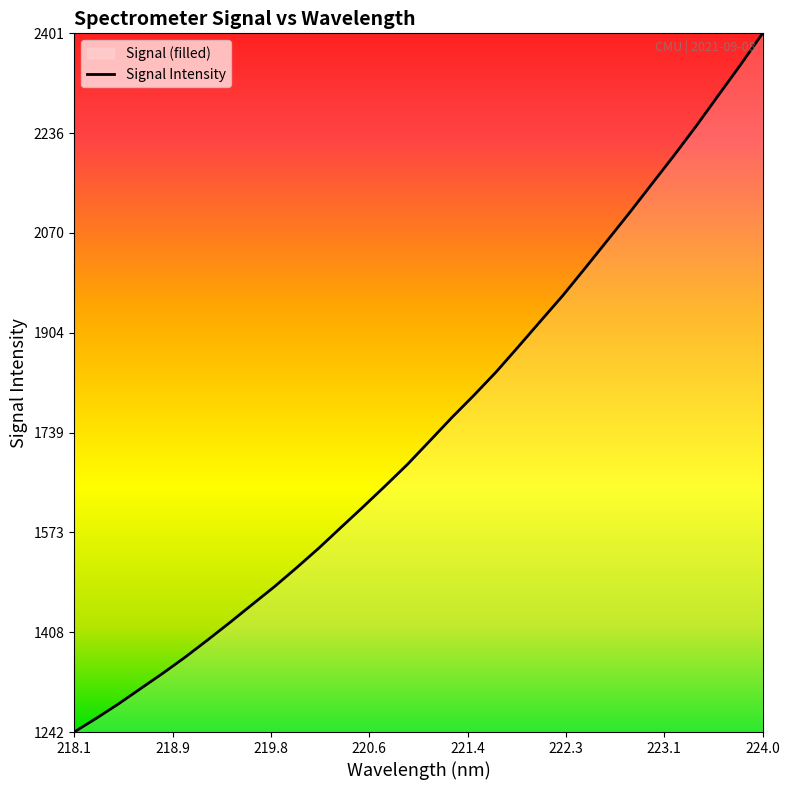

What is the difference between the maximum and minimum values?

1158.7